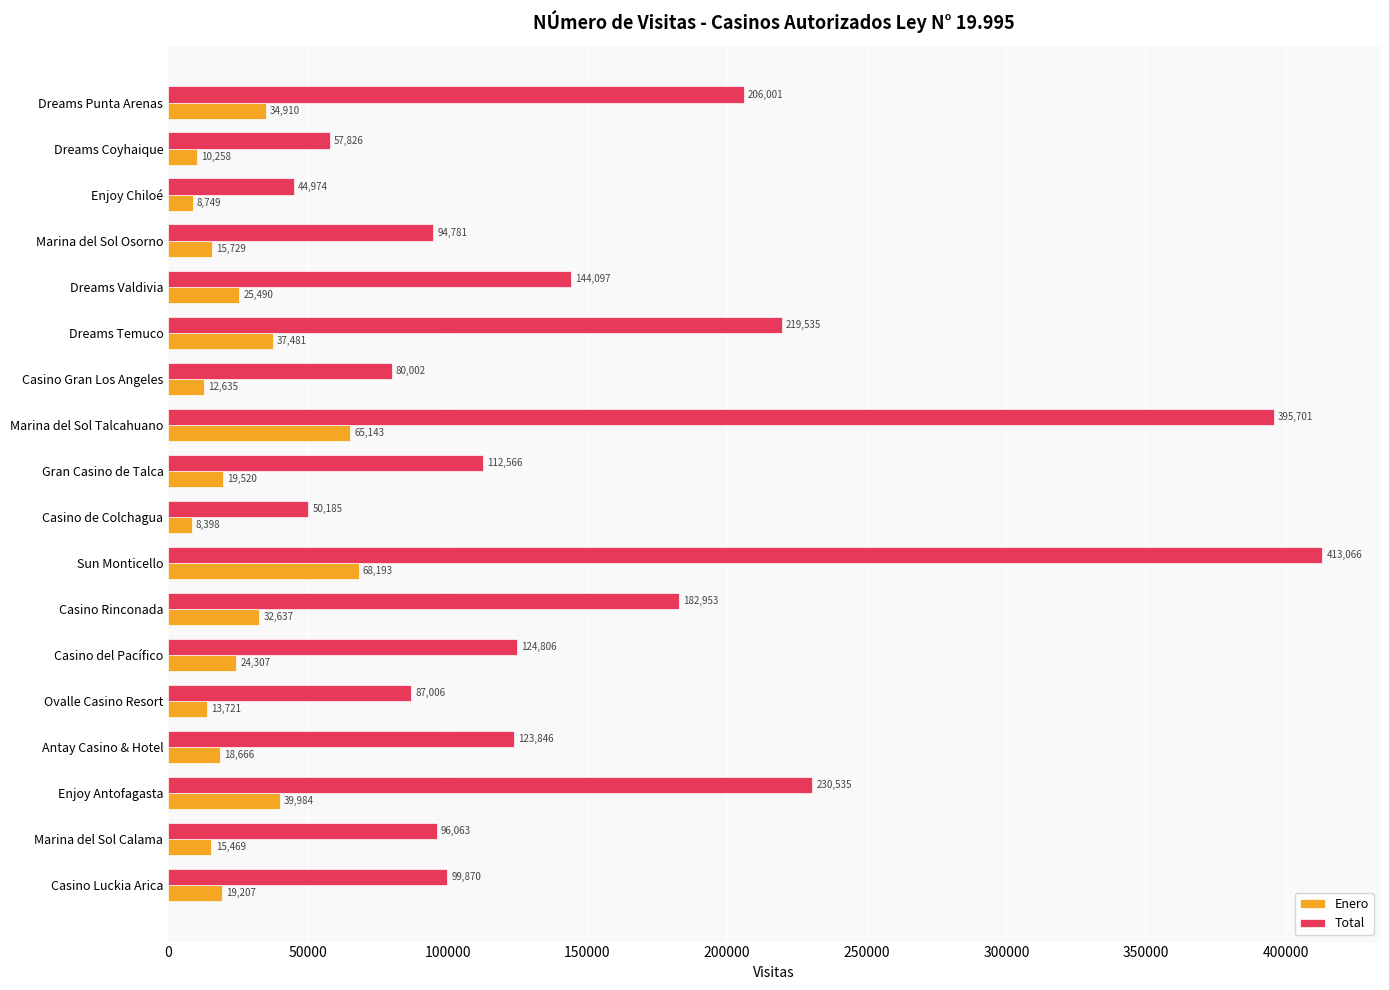

What are all the series names shown in the legend?

Enero, Total